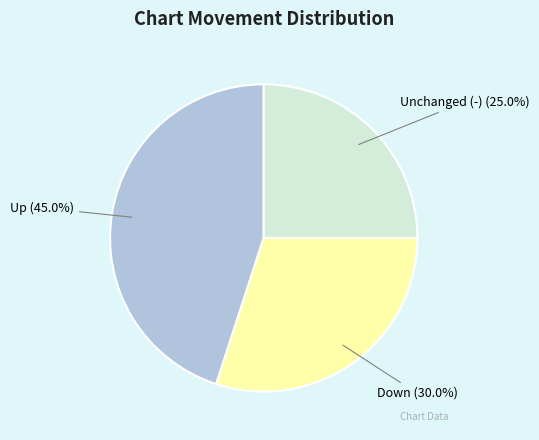

What is the smallest slice in the pie chart?

Unchanged (-)